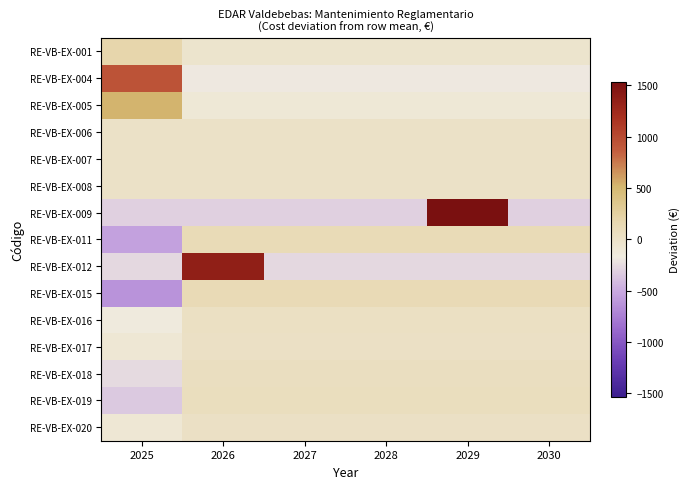

Between 2028 and 2030, which is larger?

2028